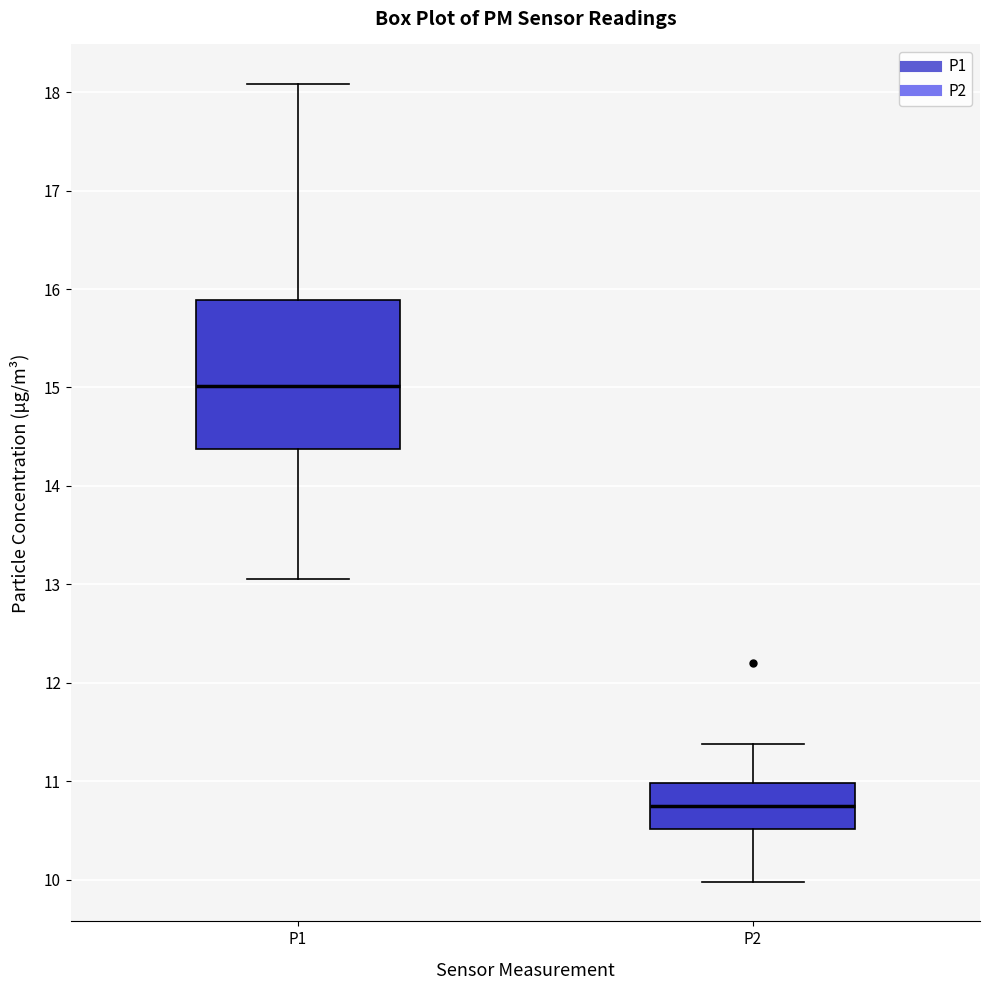

Where does the median line of the box for P2 sit on the y-axis? The values are not printed on the chart, so give them approximately, as read against the axis.

10.8